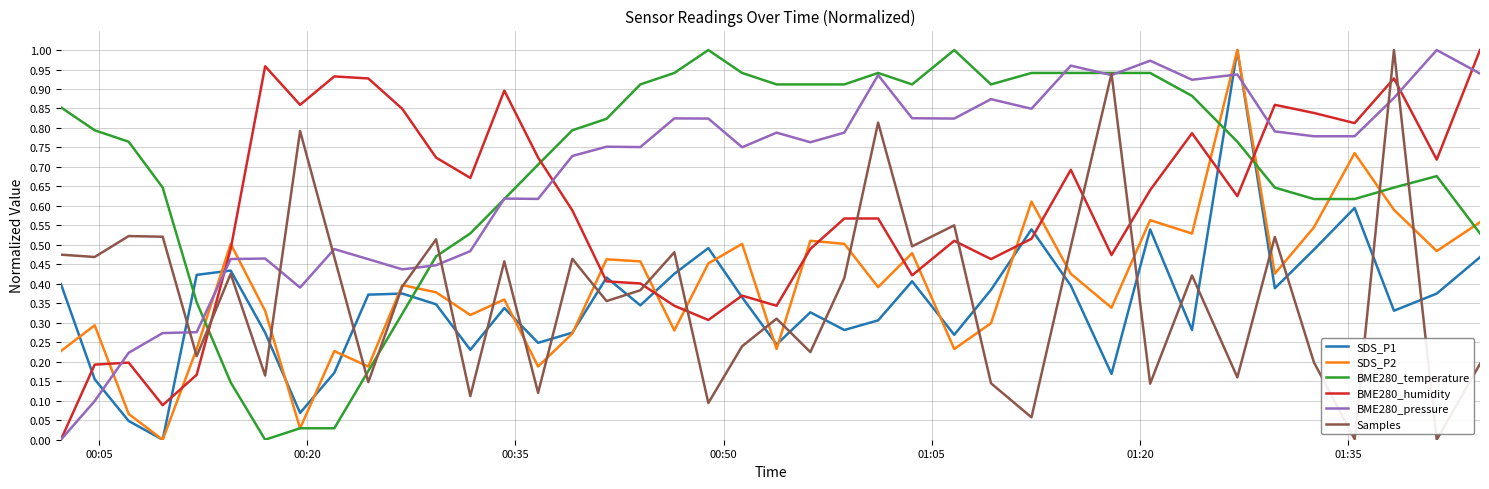

True or false: BME280_temperature and Samples intersect in this chart.

True